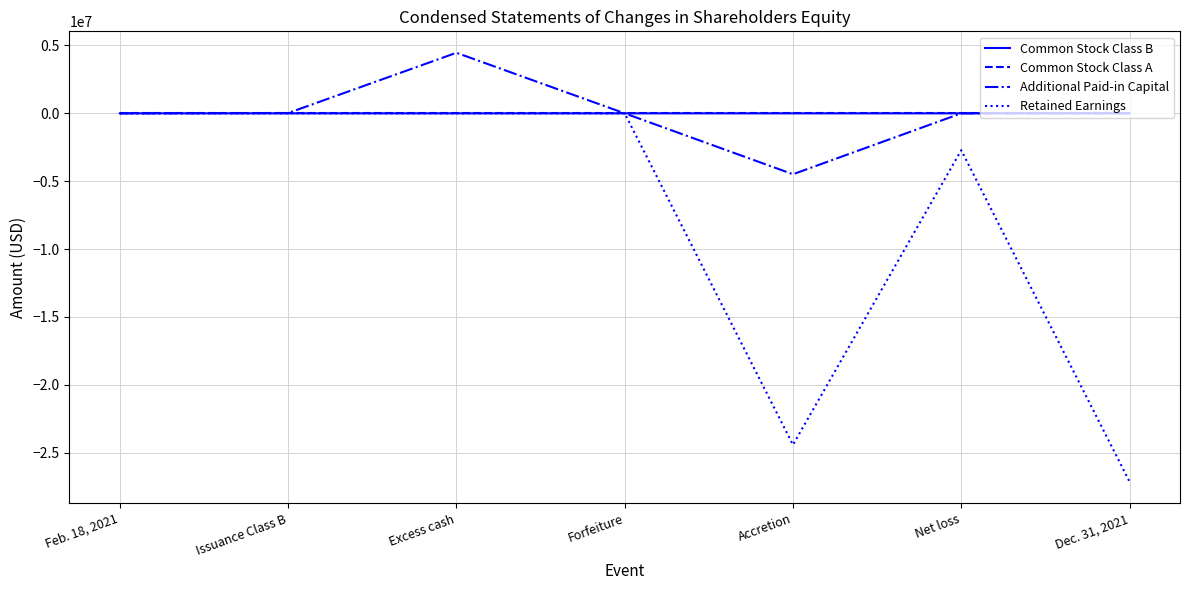

Between Excess cash and Dec. 31, 2021, which series saw the biggest shift?

Retained Earnings